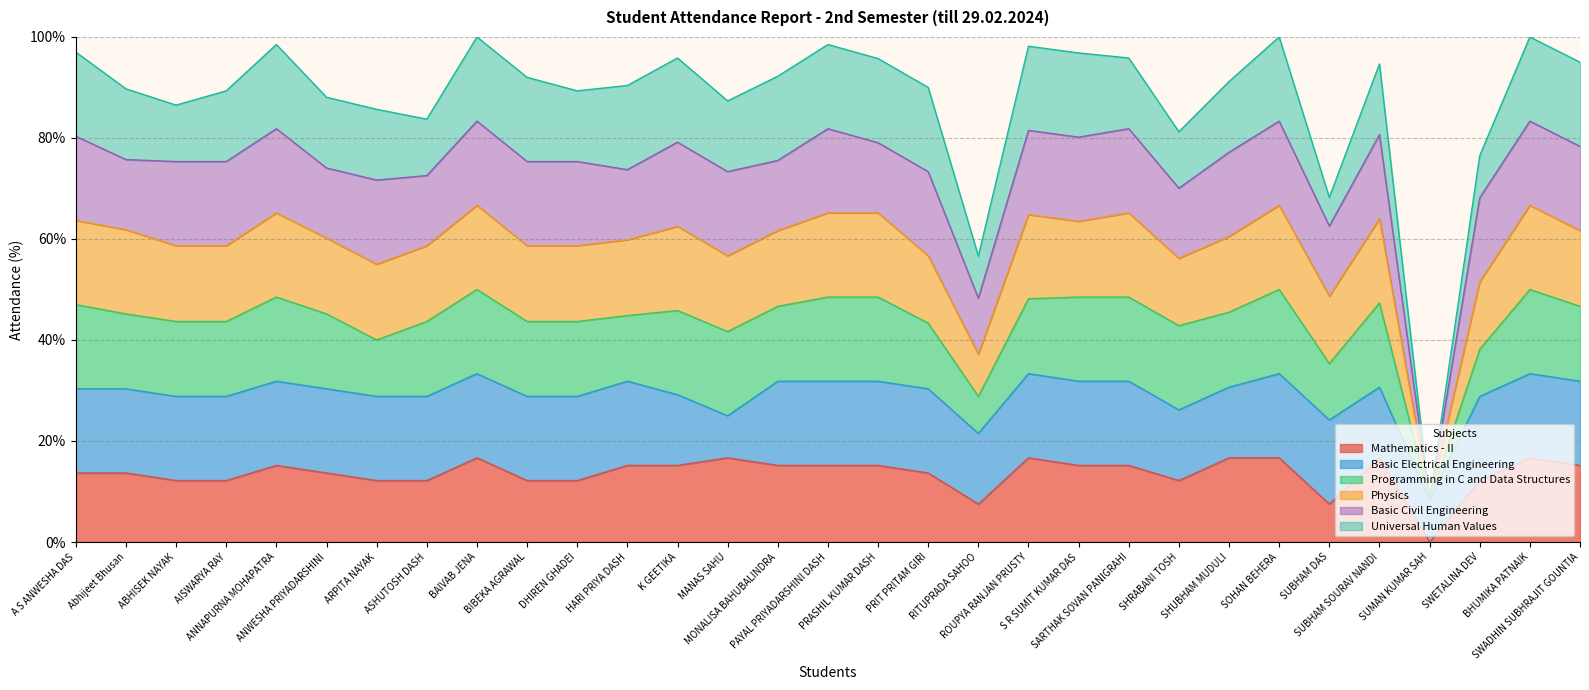

The Programming in C and Data Structures series shows 27.8 at Abhijeet Bhusan. True or false?

False